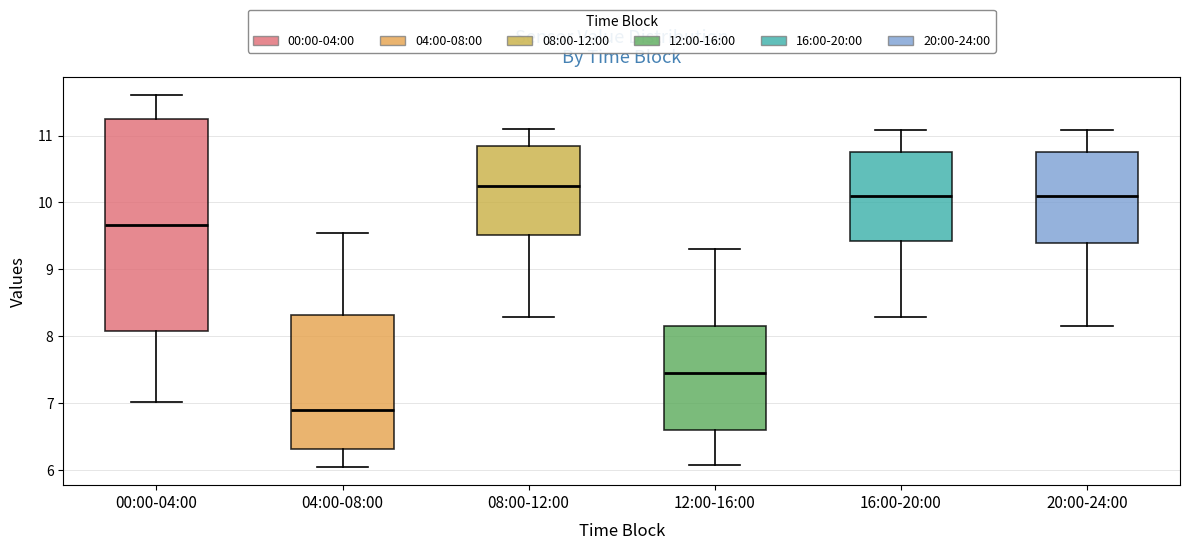

Which box's median line is the highest?

08:00-12:00